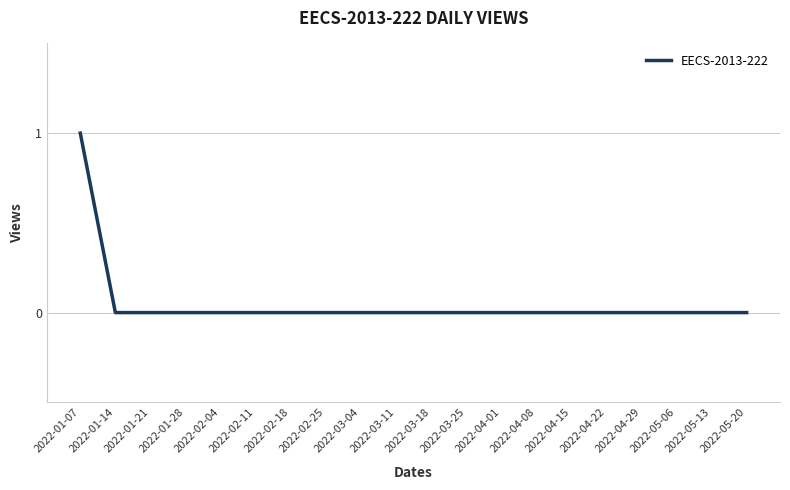

At which category does the chart reach its peak across all series?

2022-01-07